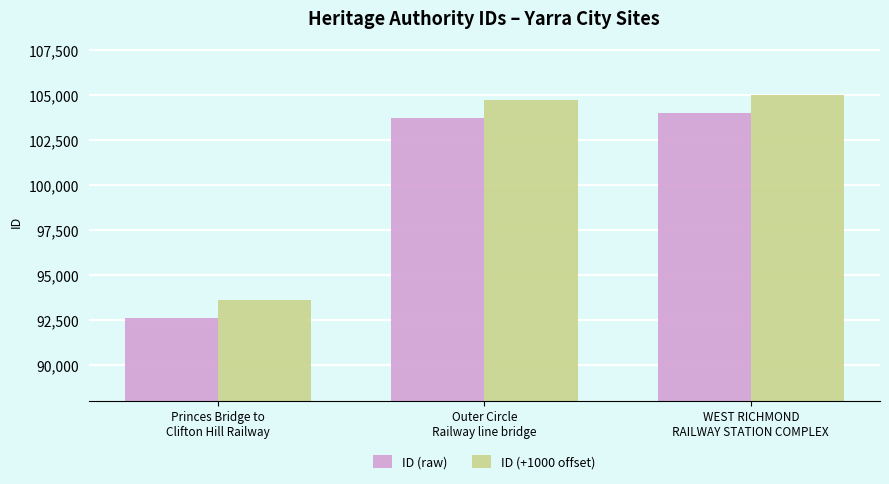

How many data points in ID (raw) are less than 103743?

1